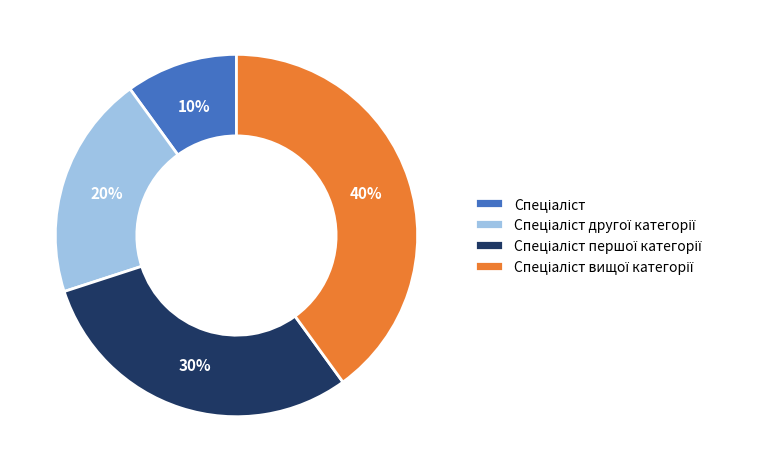

Does any single category account for the majority?

No